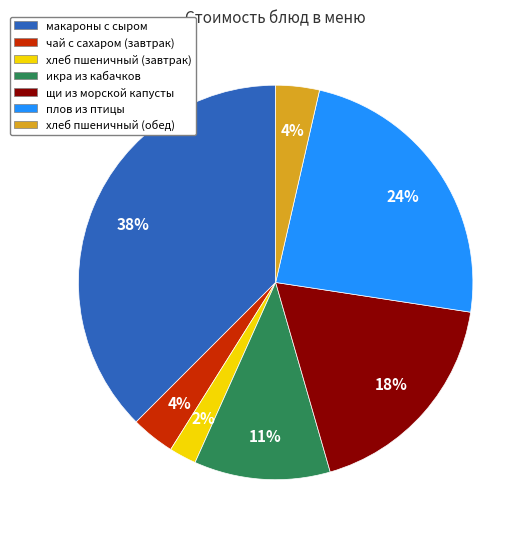

Is the sum of щи из морской капусты and плов из птицы greater than half?

No